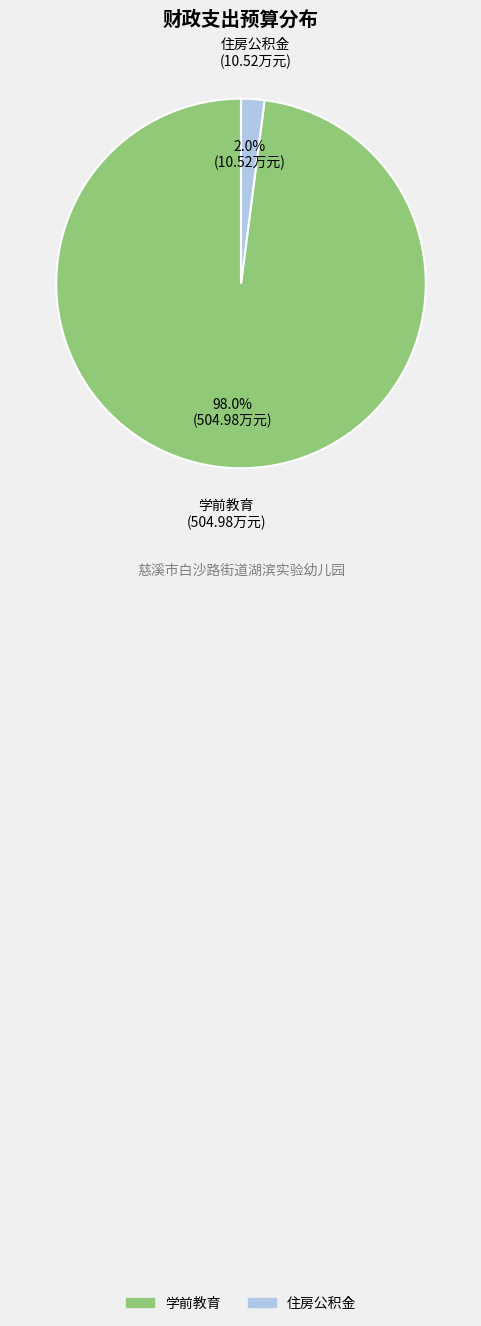

How much of the chart is everything except 学前教育?

2.0%